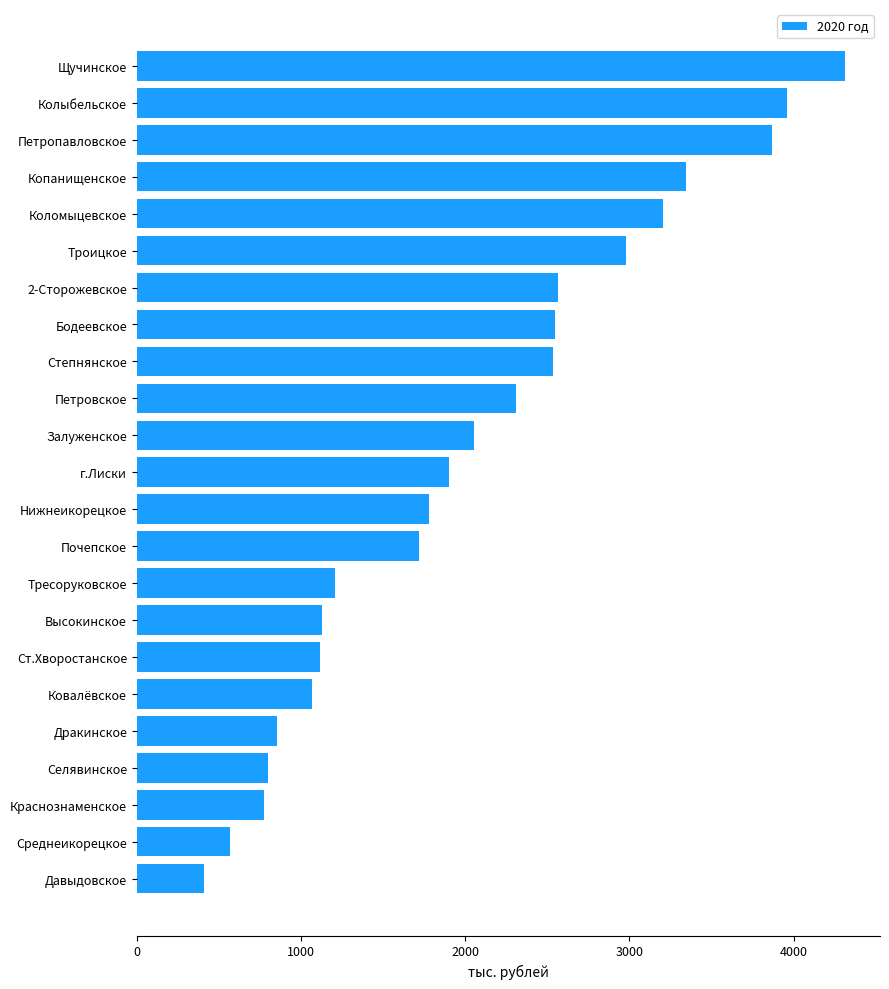

Count the number of categories in the chart.

23